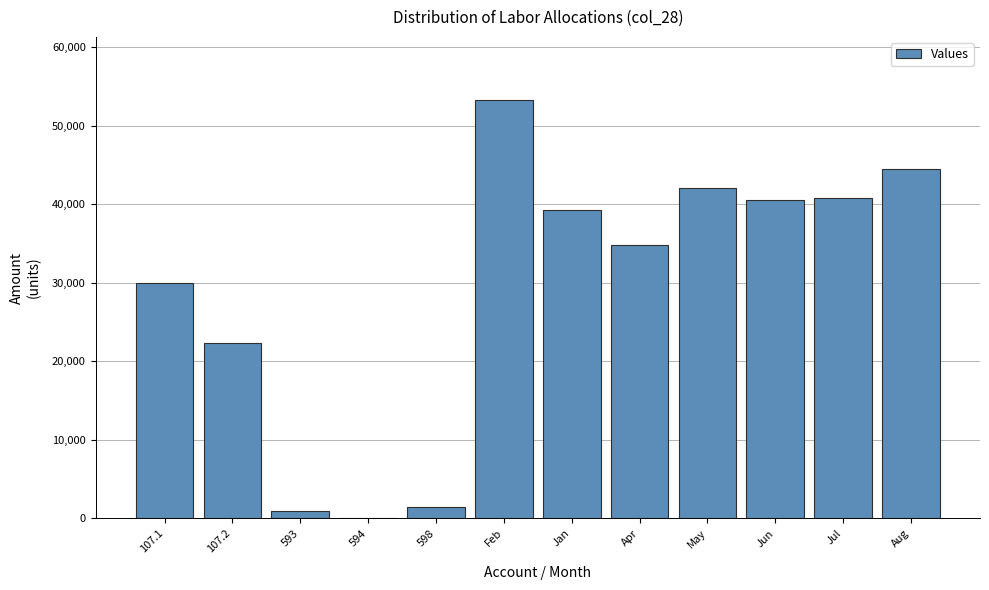

Reading left to right, list all the values displayed in this chart.

107.1=29932.5	107.2=22380.6	593=934.9	594=62.8	598=1402.0	Feb=53310.8	Jan=39250.3	Apr=34775.3	May=42131.8	Jun=40577.8	Jul=40837.7	Aug=44546.6